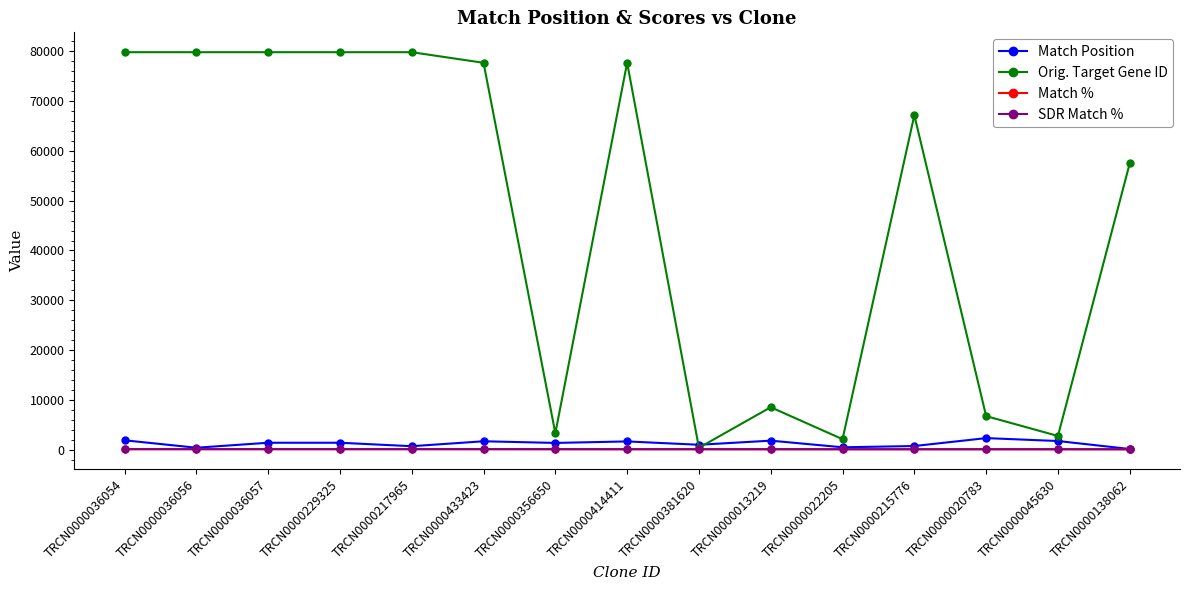

What value does the Orig. Target Gene ID series have at TRCN0000036054?

79813